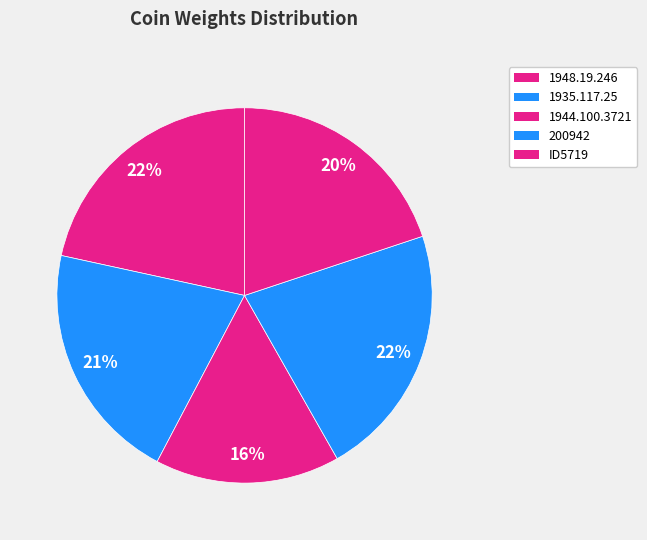

Does 1948.19.246 account for over 50% of the chart?

No